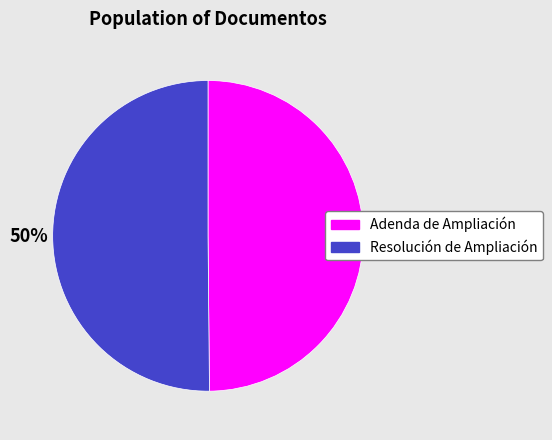

Is it true that Resolución de Ampliación is 50% of the pie?

True